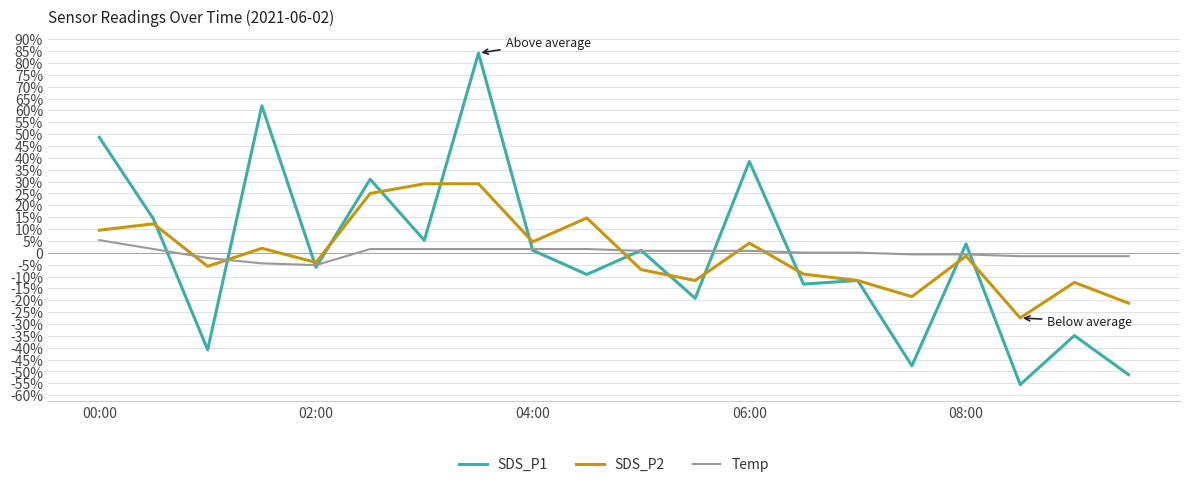

What are all the series names shown in the legend?

SDS_P1, SDS_P2, Temp